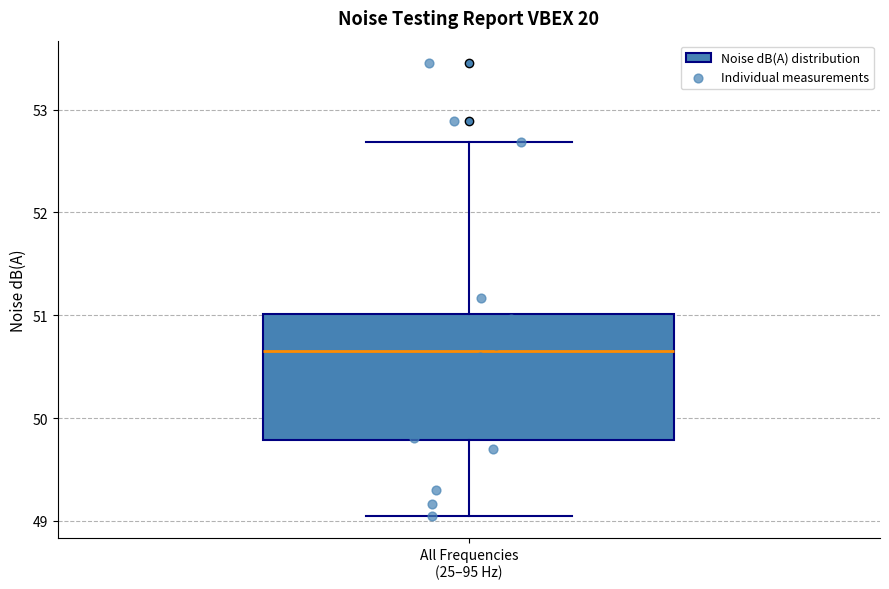

Transcribe this box plot: give where the median line is, the range the box spans, and where the two whiskers end, as read against the y-axis. The values are not printed on the chart, so give them approximately, as read against the axis.

median 50.7, box 49.8 to 51.0, whiskers 49.1 to 52.7